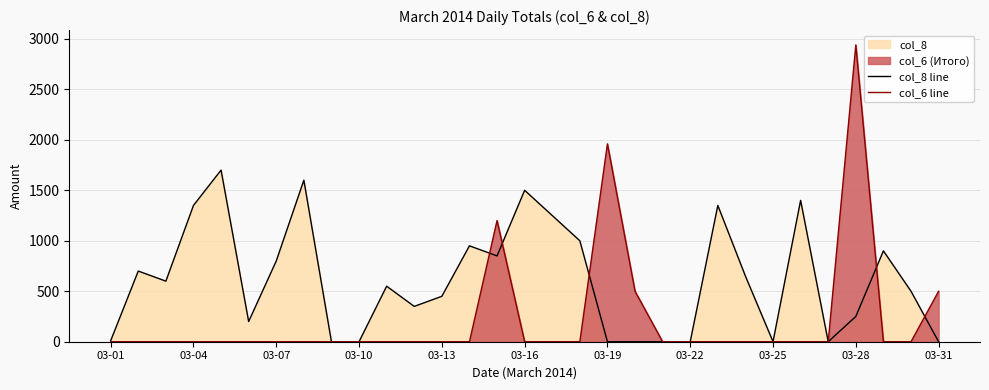

True or false: col_6 line has a value of 2013 at 03-22.

False